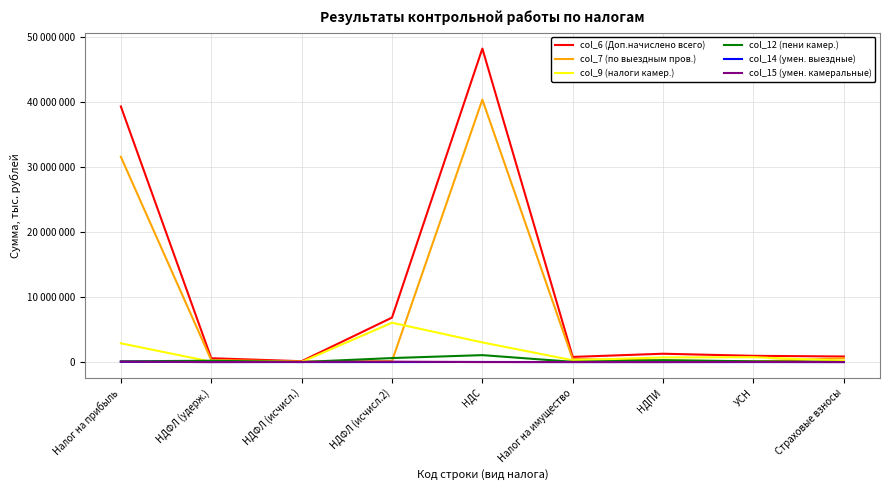

What is the label of the 4th point from the left?

НДФЛ (исчисл.2)